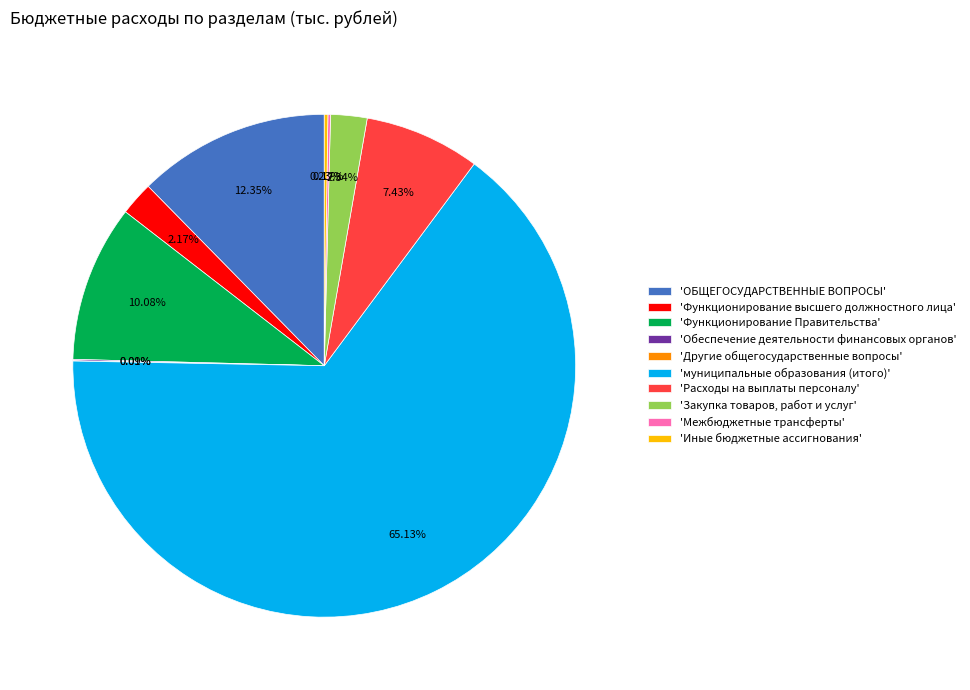

Which slice represents more than half of the pie?

'муниципальные образования (итого)'